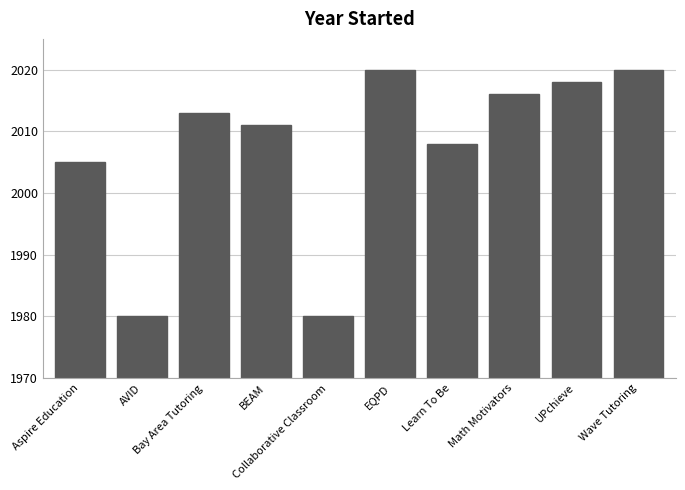

What is the sum of the values at AVID and EQPD?

4000